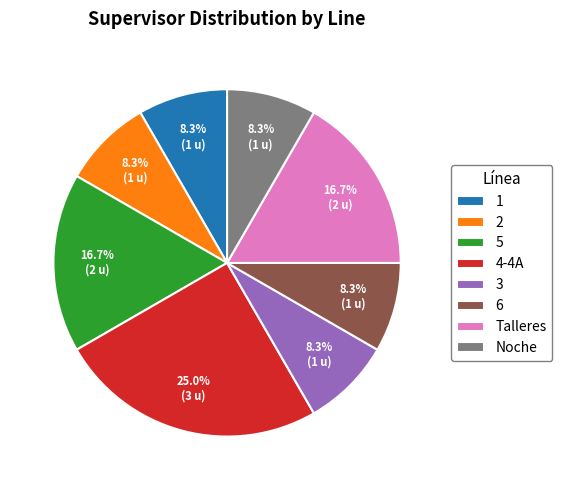

Is there a majority slice in this chart?

No